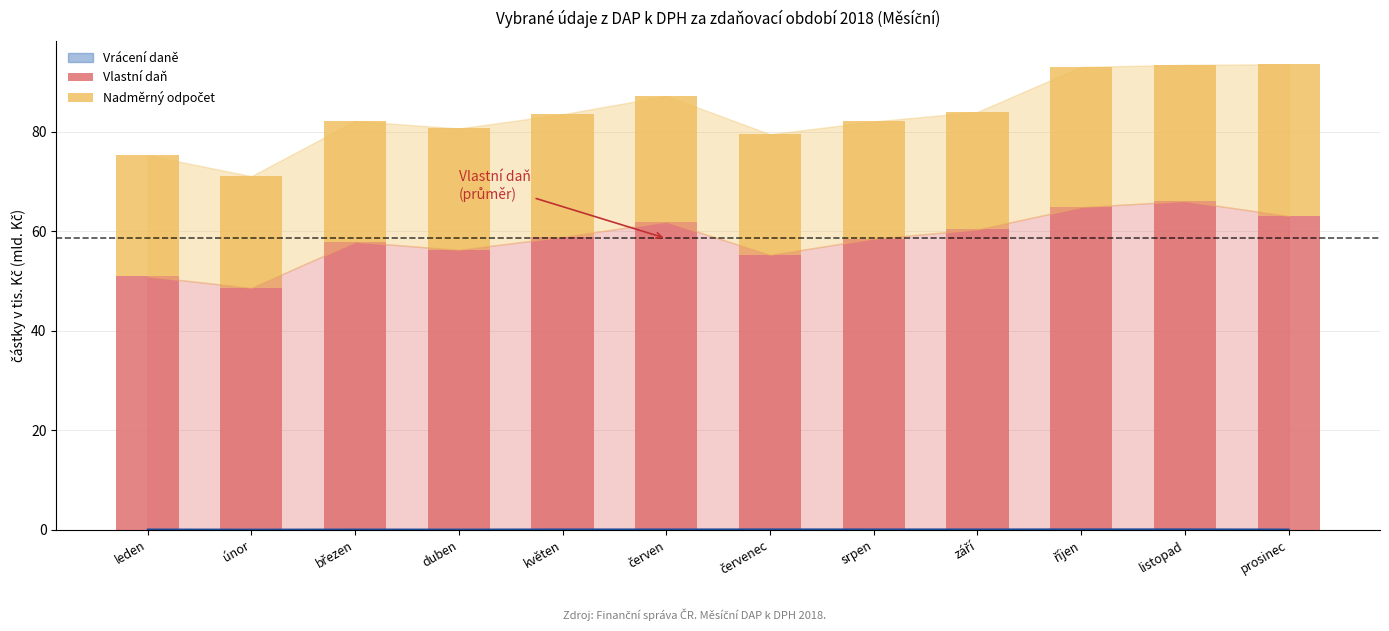

What is the label of the 8th bar from the left?

srpen